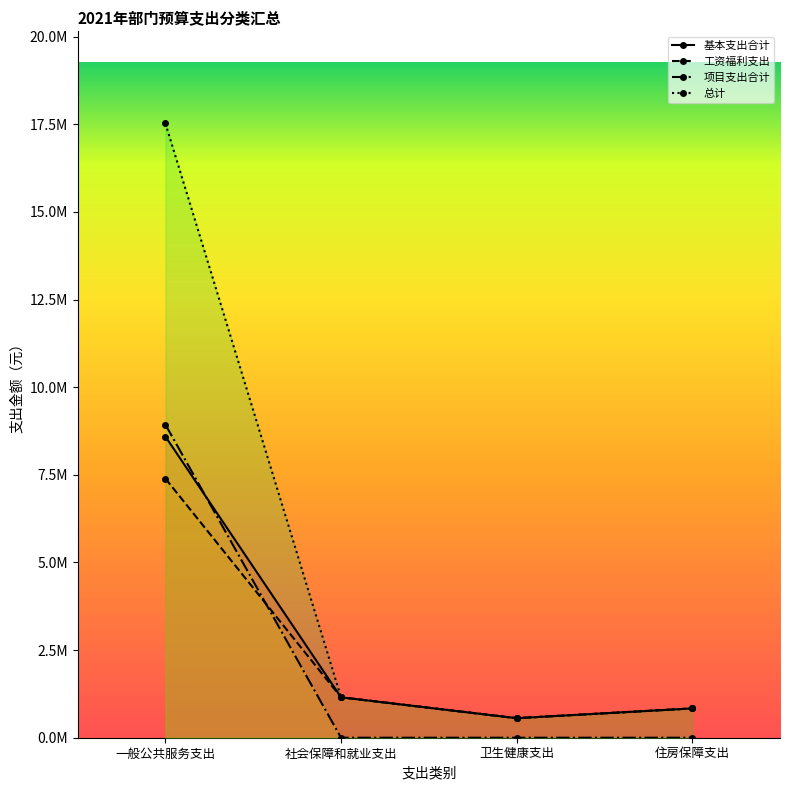

What is the difference between the 工资福利支出 values at 一般公共服务支出 and 社会保障和就业支出?

6238045.2